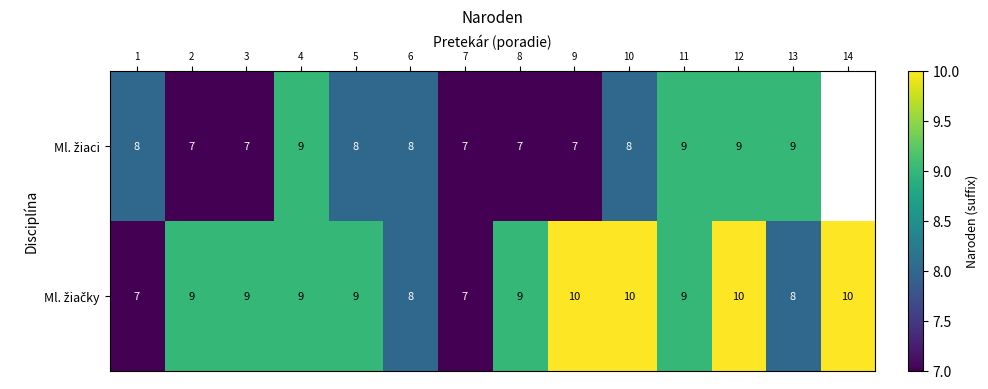

Which category has the lowest value across all series?

2